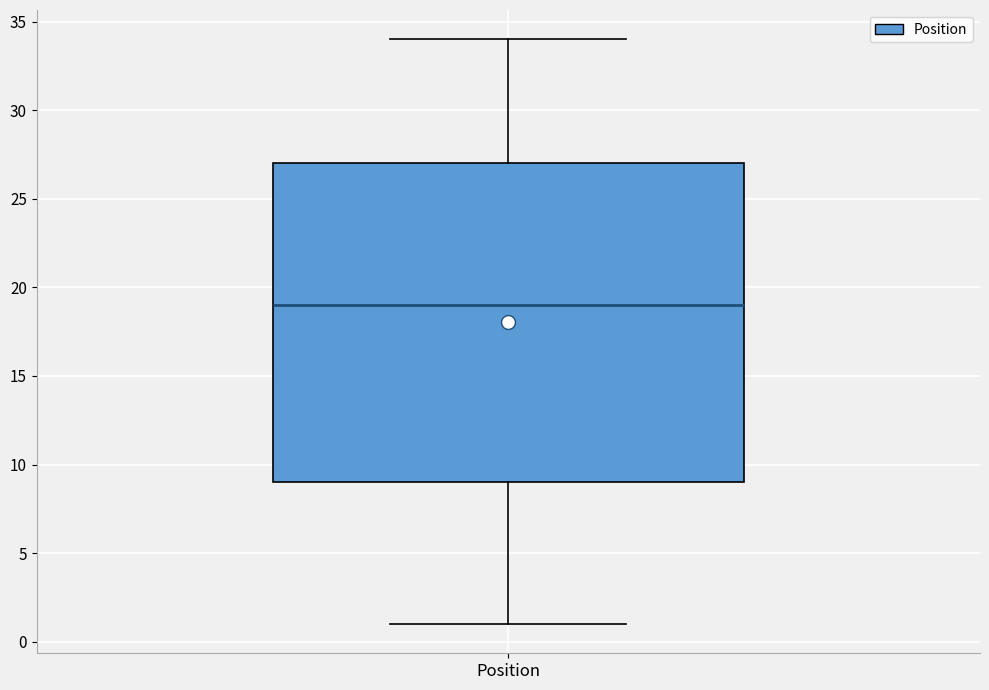

Where is the upper edge of the box for Position on the y-axis? The values are not printed on the chart, so give them approximately, as read against the axis.

27